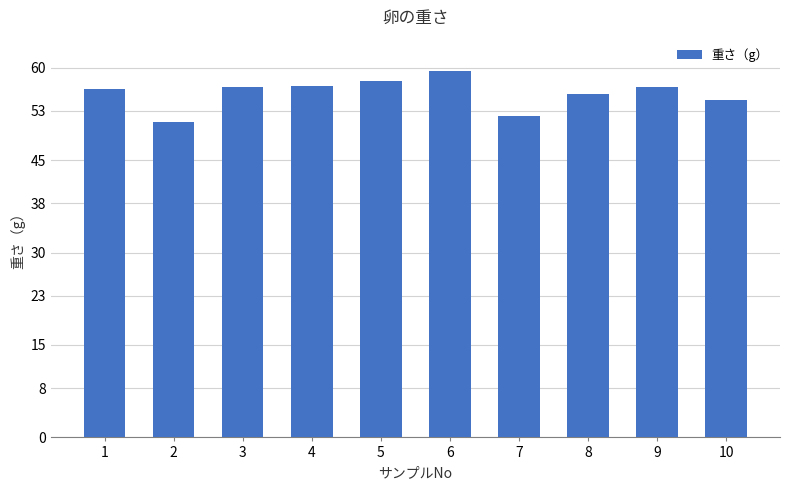

What is the greatest value displayed?

59.5